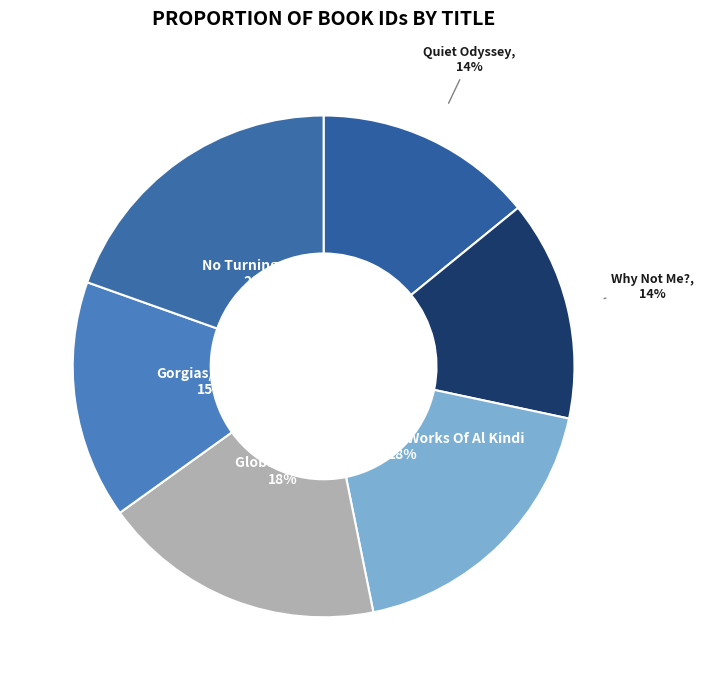

Is the sum of Gorgias/Gorgias and Global Health greater than half?

No